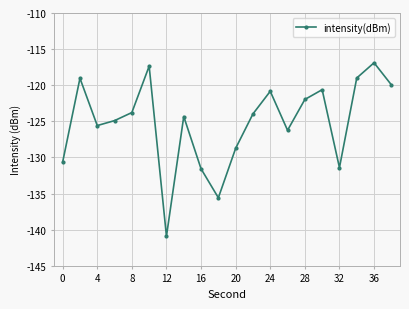

What is the sum of all values?

-2503.3